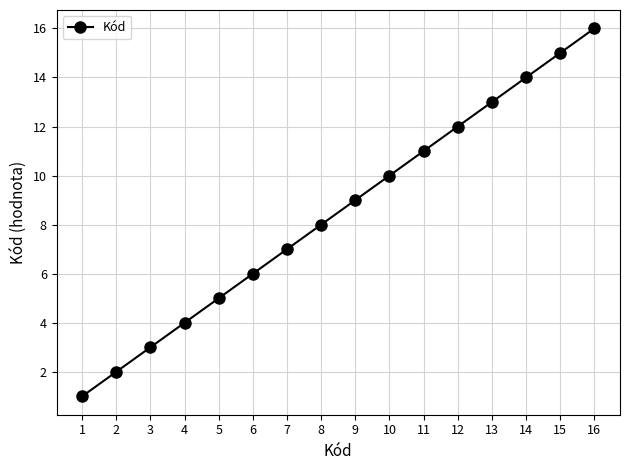

What is the greatest value displayed?

16